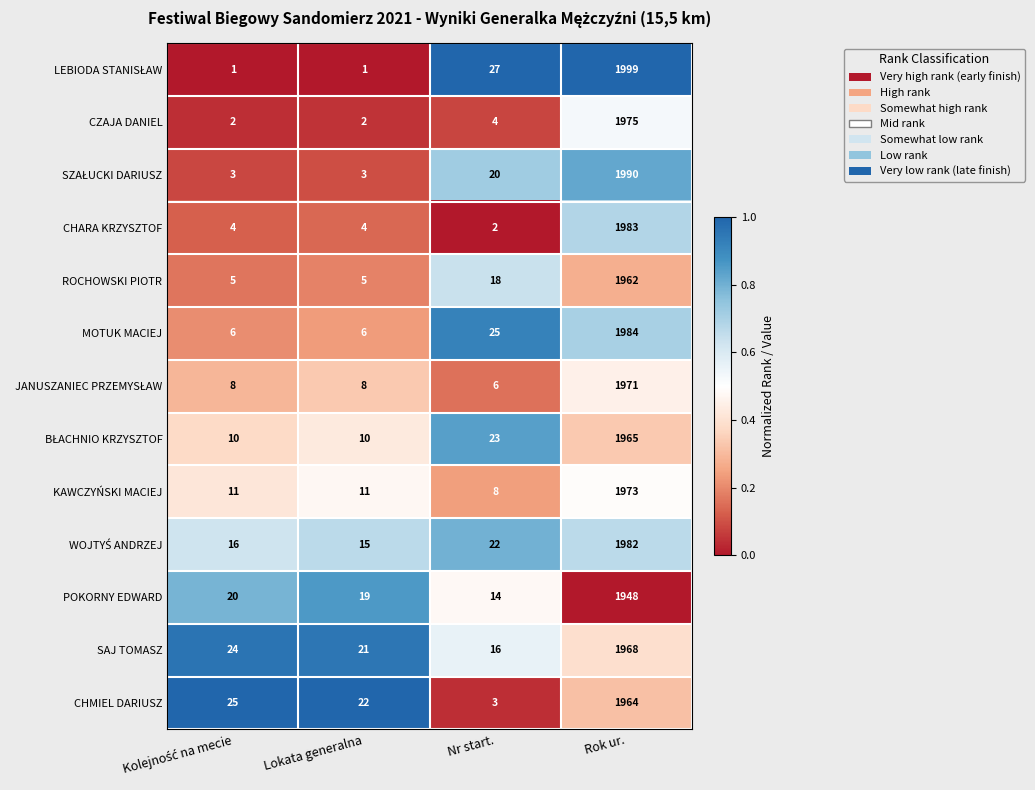

Is it true that CZAJA DANIEL equals 2 at Lokata generalna?

True